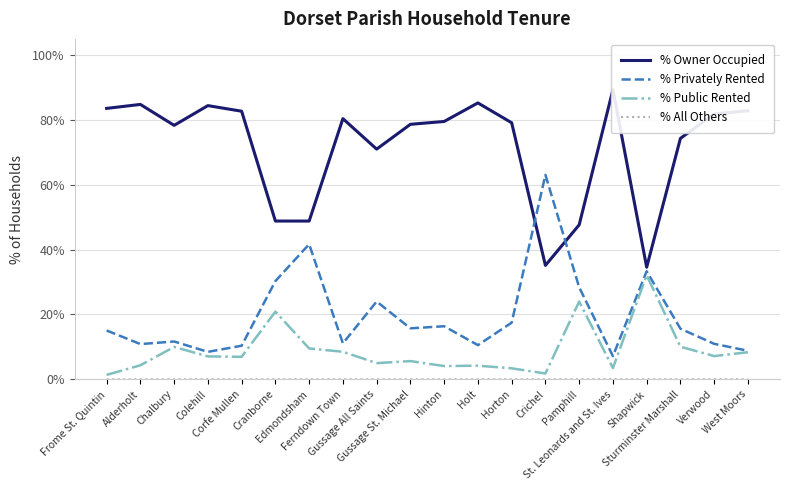

Count the % All Others values in the range 0 to 1.

20